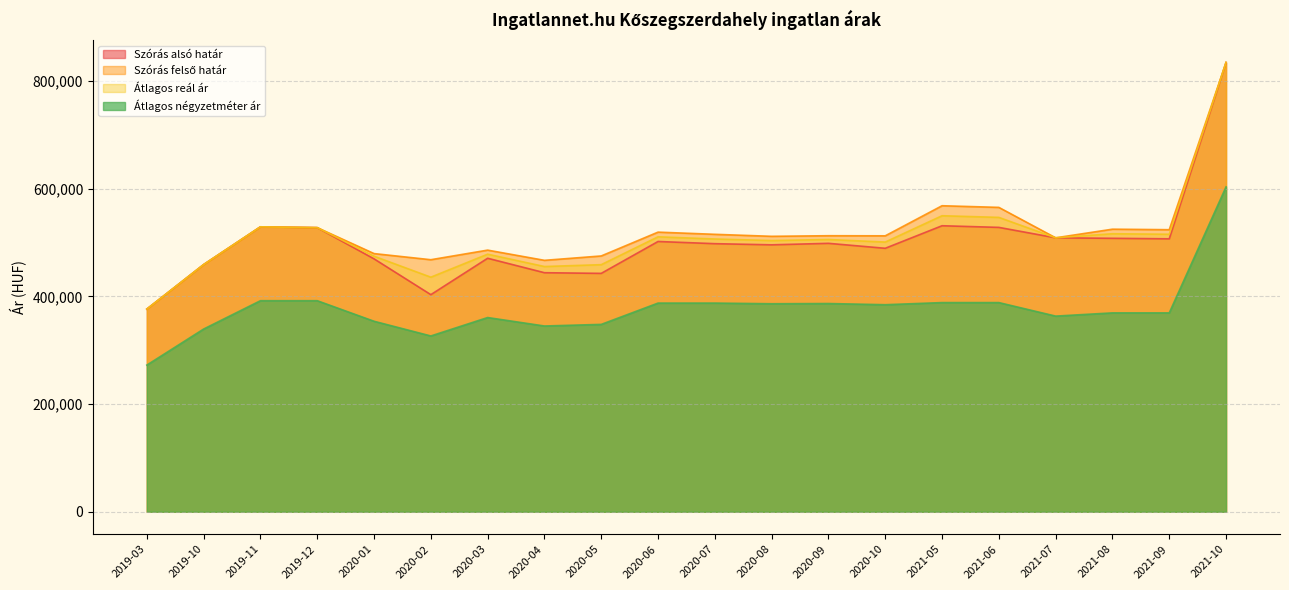

At which label does Szórás felső határ first exceed 512827?

2019-11